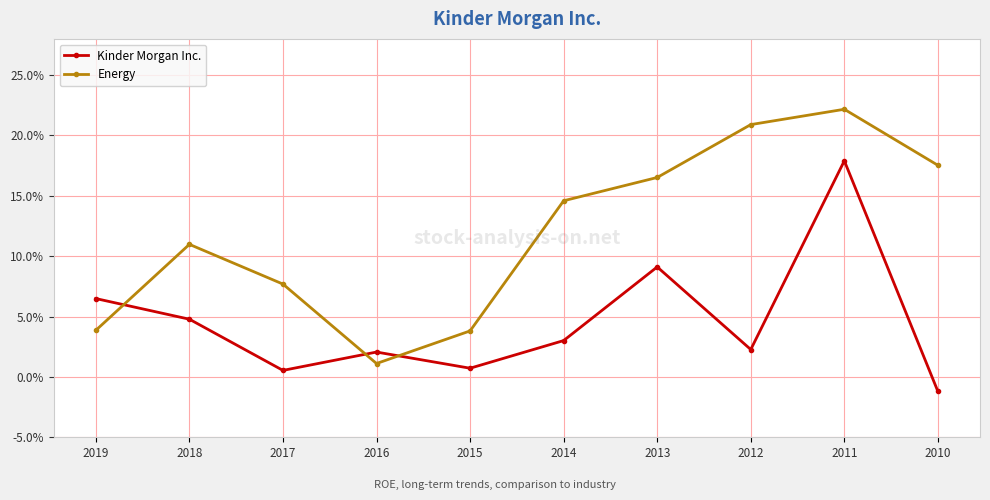

Between 2015 and 2011, which series saw the biggest shift?

Energy